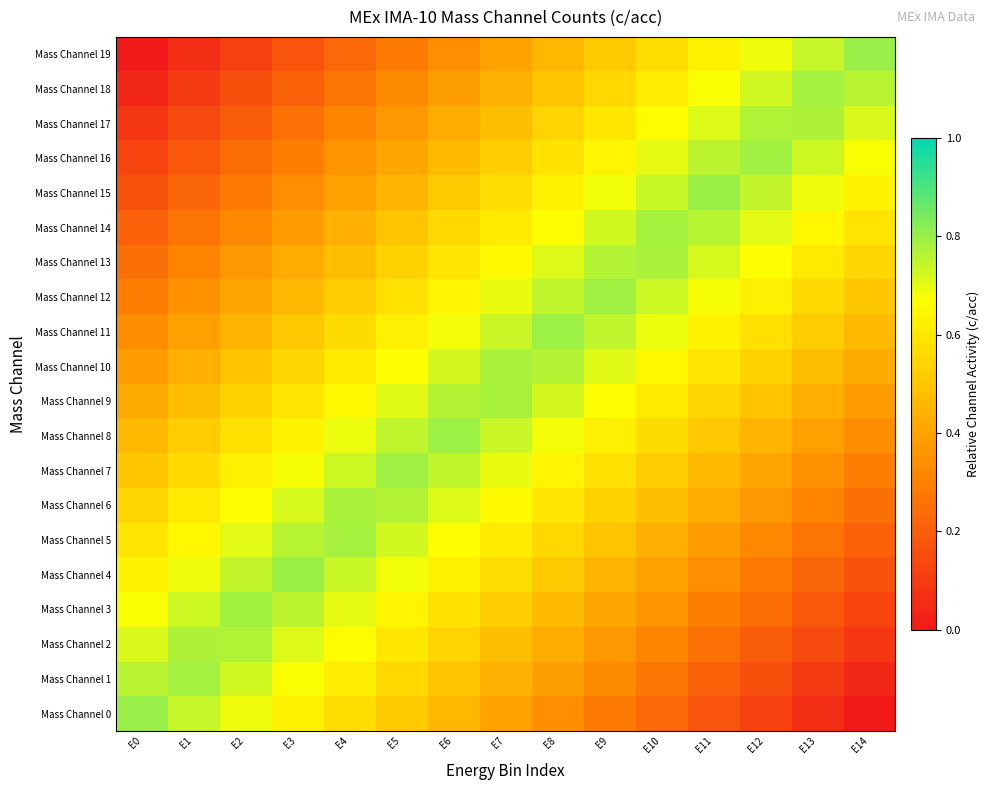

Reading left to right, transcribe all the data shown in this chart.

Mass Channel 0: E0=0.8	E1=0.7	E2=0.7	E3=0.6	E4=0.6	E5=0.5	E6=0.5	E7=0.4	E8=0.3	E9=0.3	E10=0.2	E11=0.2	E12=0.1	E13=0.1	E14=0.0
Mass Channel 1: E0=0.8	E1=0.8	E2=0.7	E3=0.7	E4=0.6	E5=0.6	E6=0.5	E7=0.4	E8=0.4	E9=0.3	E10=0.3	E11=0.2	E12=0.2	E13=0.1	E14=0.0
Mass Channel 2: E0=0.7	E1=0.8	E2=0.8	E3=0.7	E4=0.7	E5=0.6	E6=0.5	E7=0.5	E8=0.4	E9=0.4	E10=0.3	E11=0.3	E12=0.2	E13=0.1	E14=0.1
Mass Channel 3: E0=0.7	E1=0.7	E2=0.8	E3=0.8	E4=0.7	E5=0.6	E6=0.6	E7=0.5	E8=0.5	E9=0.4	E10=0.4	E11=0.3	E12=0.2	E13=0.2	E14=0.1
Mass Channel 4: E0=0.6	E1=0.7	E2=0.7	E3=0.8	E4=0.7	E5=0.7	E6=0.6	E7=0.6	E8=0.5	E9=0.5	E10=0.4	E11=0.3	E12=0.3	E13=0.2	E14=0.2
Mass Channel 5: E0=0.6	E1=0.6	E2=0.7	E3=0.8	E4=0.8	E5=0.7	E6=0.7	E7=0.6	E8=0.6	E9=0.5	E10=0.4	E11=0.4	E12=0.3	E13=0.3	E14=0.2
Mass Channel 6: E0=0.5	E1=0.6	E2=0.7	E3=0.7	E4=0.8	E5=0.8	E6=0.7	E7=0.7	E8=0.6	E9=0.5	E10=0.5	E11=0.4	E12=0.4	E13=0.3	E14=0.3
Mass Channel 7: E0=0.5	E1=0.6	E2=0.6	E3=0.7	E4=0.7	E5=0.8	E6=0.8	E7=0.7	E8=0.6	E9=0.6	E10=0.5	E11=0.5	E12=0.4	E13=0.4	E14=0.3
Mass Channel 8: E0=0.5	E1=0.5	E2=0.6	E3=0.6	E4=0.7	E5=0.7	E6=0.8	E7=0.7	E8=0.7	E9=0.6	E10=0.6	E11=0.5	E12=0.5	E13=0.4	E14=0.3
Mass Channel 9: E0=0.4	E1=0.5	E2=0.5	E3=0.6	E4=0.6	E5=0.7	E6=0.8	E7=0.8	E8=0.7	E9=0.7	E10=0.6	E11=0.6	E12=0.5	E13=0.4	E14=0.4
Mass Channel 10: E0=0.4	E1=0.4	E2=0.5	E3=0.6	E4=0.6	E5=0.7	E6=0.7	E7=0.8	E8=0.8	E9=0.7	E10=0.6	E11=0.6	E12=0.5	E13=0.5	E14=0.4
Mass Channel 11: E0=0.3	E1=0.4	E2=0.5	E3=0.5	E4=0.6	E5=0.6	E6=0.7	E7=0.7	E8=0.8	E9=0.7	E10=0.7	E11=0.6	E12=0.6	E13=0.5	E14=0.5
Mass Channel 12: E0=0.3	E1=0.4	E2=0.4	E3=0.5	E4=0.5	E5=0.6	E6=0.6	E7=0.7	E8=0.8	E9=0.8	E10=0.7	E11=0.7	E12=0.6	E13=0.6	E14=0.5
Mass Channel 13: E0=0.3	E1=0.3	E2=0.4	E3=0.4	E4=0.5	E5=0.5	E6=0.6	E7=0.7	E8=0.7	E9=0.8	E10=0.8	E11=0.7	E12=0.7	E13=0.6	E14=0.5
Mass Channel 14: E0=0.2	E1=0.3	E2=0.3	E3=0.4	E4=0.4	E5=0.5	E6=0.6	E7=0.6	E8=0.7	E9=0.7	E10=0.8	E11=0.8	E12=0.7	E13=0.6	E14=0.6
Mass Channel 15: E0=0.2	E1=0.2	E2=0.3	E3=0.3	E4=0.4	E5=0.5	E6=0.5	E7=0.6	E8=0.6	E9=0.7	E10=0.7	E11=0.8	E12=0.7	E13=0.7	E14=0.6
Mass Channel 16: E0=0.1	E1=0.2	E2=0.2	E3=0.3	E4=0.4	E5=0.4	E6=0.5	E7=0.5	E8=0.6	E9=0.6	E10=0.7	E11=0.8	E12=0.8	E13=0.7	E14=0.7
Mass Channel 17: E0=0.1	E1=0.1	E2=0.2	E3=0.3	E4=0.3	E5=0.4	E6=0.4	E7=0.5	E8=0.5	E9=0.6	E10=0.7	E11=0.7	E12=0.8	E13=0.8	E14=0.7
Mass Channel 18: E0=0.0	E1=0.1	E2=0.2	E3=0.2	E4=0.3	E5=0.3	E6=0.4	E7=0.4	E8=0.5	E9=0.6	E10=0.6	E11=0.7	E12=0.7	E13=0.8	E14=0.8
Mass Channel 19: E0=0.0	E1=0.1	E2=0.1	E3=0.2	E4=0.2	E5=0.3	E6=0.3	E7=0.4	E8=0.5	E9=0.5	E10=0.6	E11=0.6	E12=0.7	E13=0.7	E14=0.8